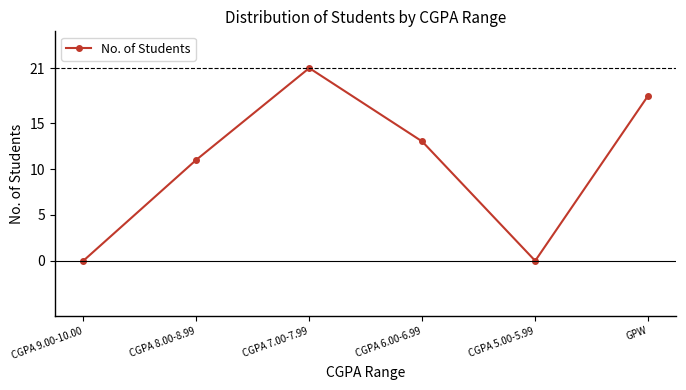

Where does the data first go above 13?

CGPA 7.00-7.99